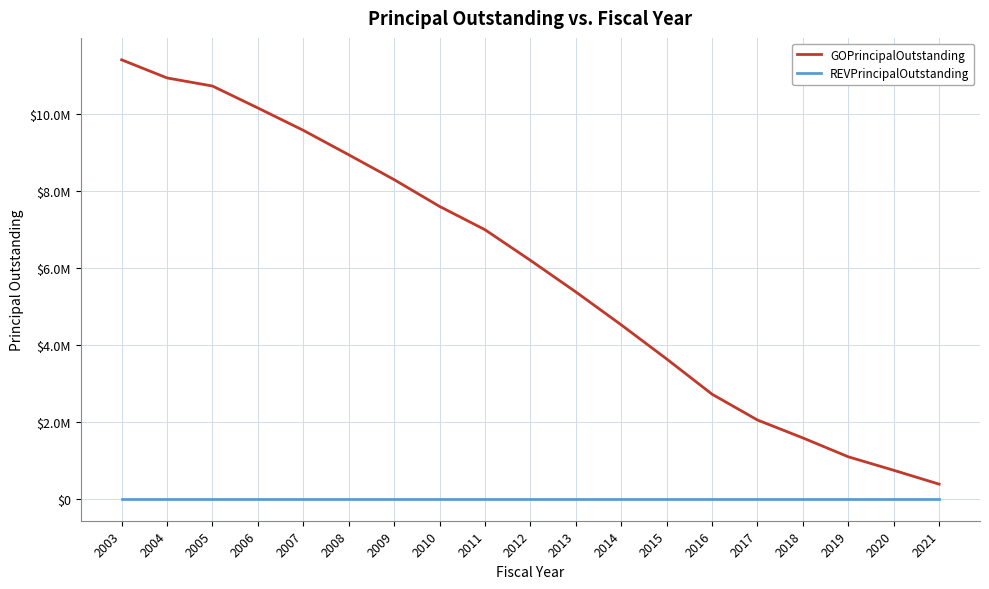

Reading left to right, list all the values displayed in this chart.

GOPrincipalOutstanding: 2003=11395000	2004=10925000	2005=10715000	2006=10145000	2007=9565000	2008=8930000	2009=8285000	2010=7590000	2011=6985000	2012=6190000	2013=5370000	2014=4515000	2015=3630000	2016=2715000	2017=2045000	2018=1580000	2019=1090000	2020=740000	2021=380000
REVPrincipalOutstanding: 2003=0	2004=0	2005=0	2006=0	2007=0	2008=0	2009=0	2010=0	2011=0	2012=0	2013=0	2014=0	2015=0	2016=0	2017=0	2018=0	2019=0	2020=0	2021=0